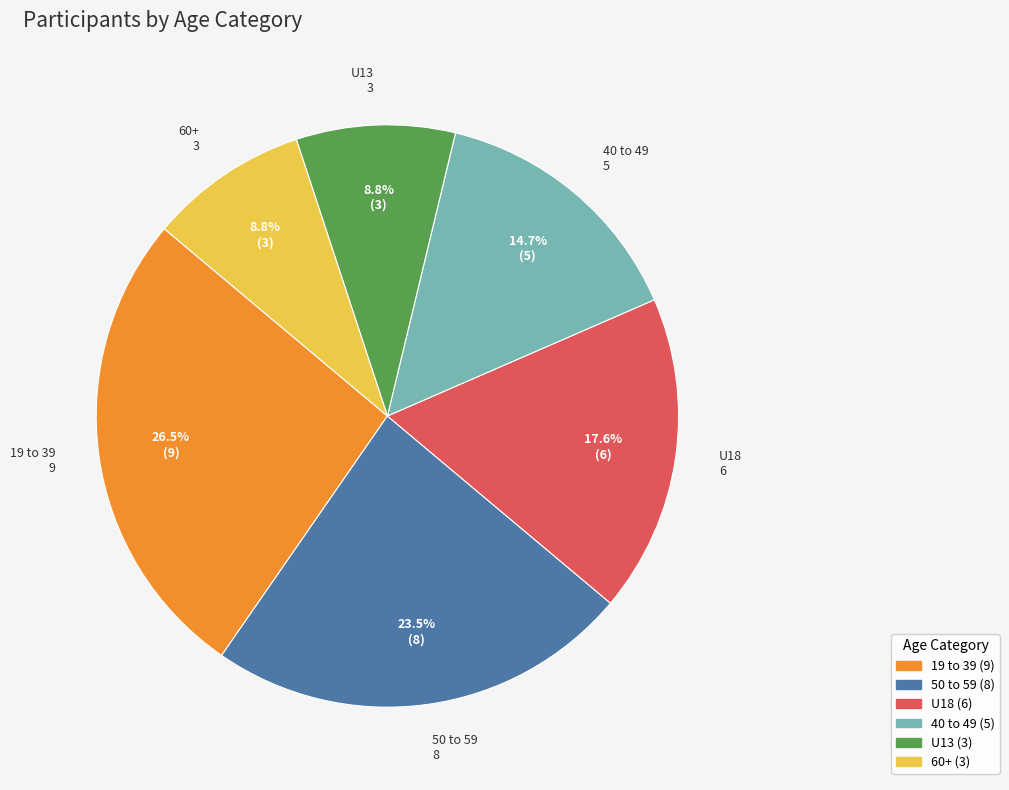

Is there any slice that represents more than half of the pie?

No